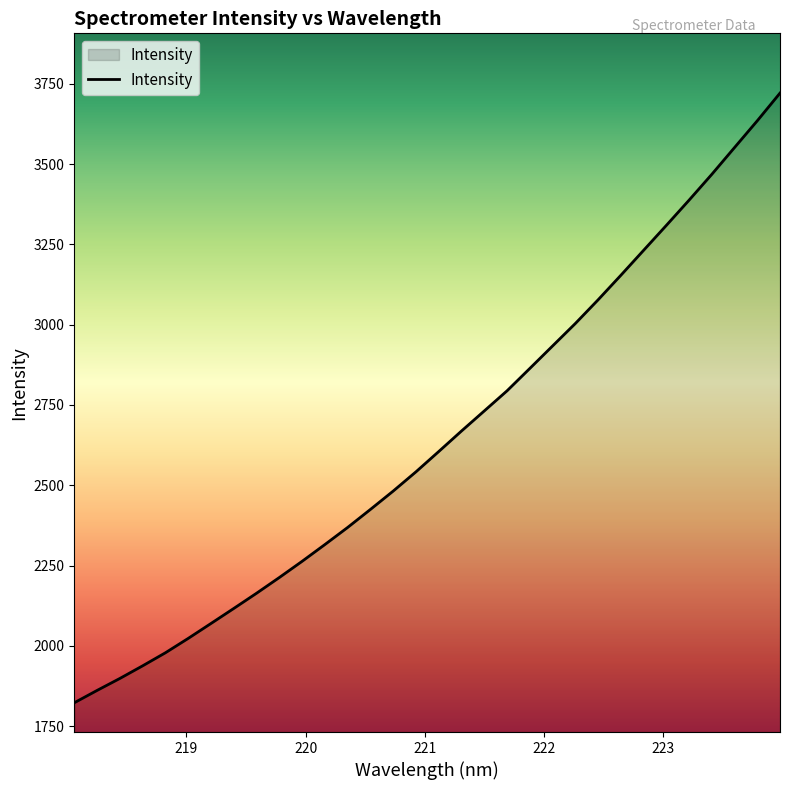

What is the maximum value shown in the chart?

3721.0